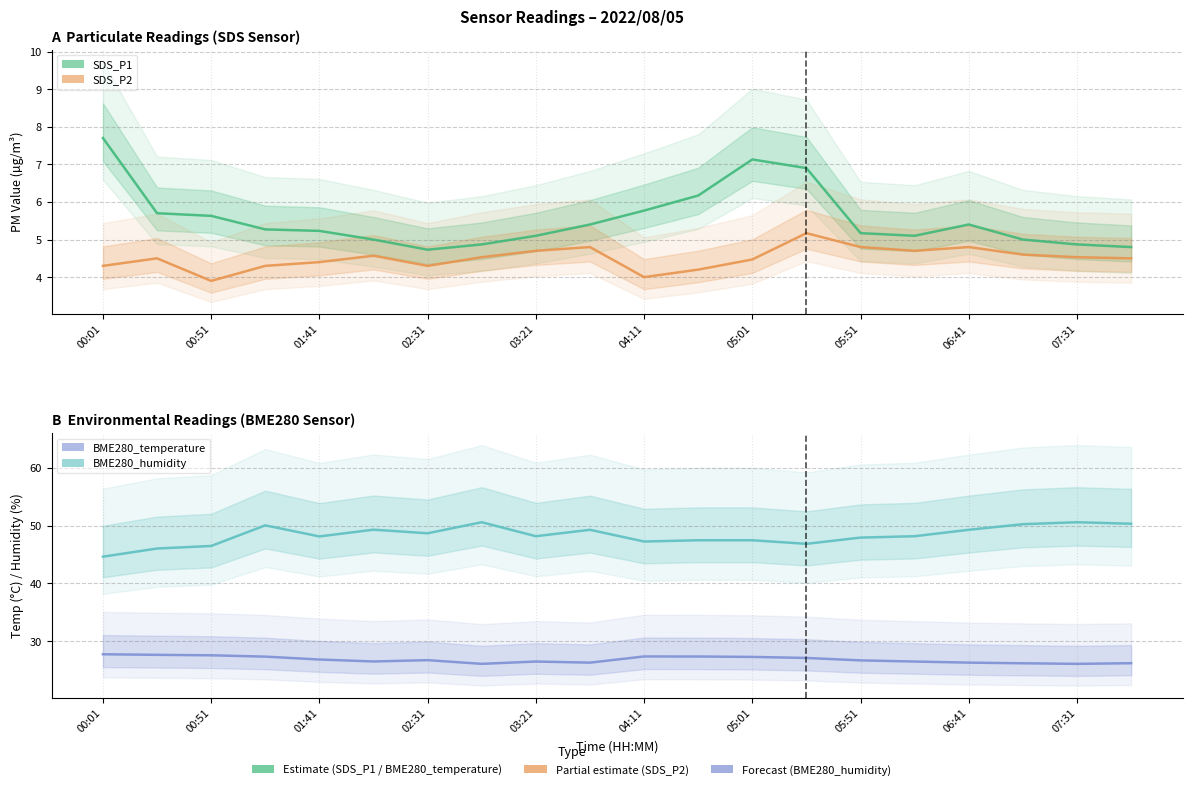

How many values in the SDS_P1 series are below 5?

4